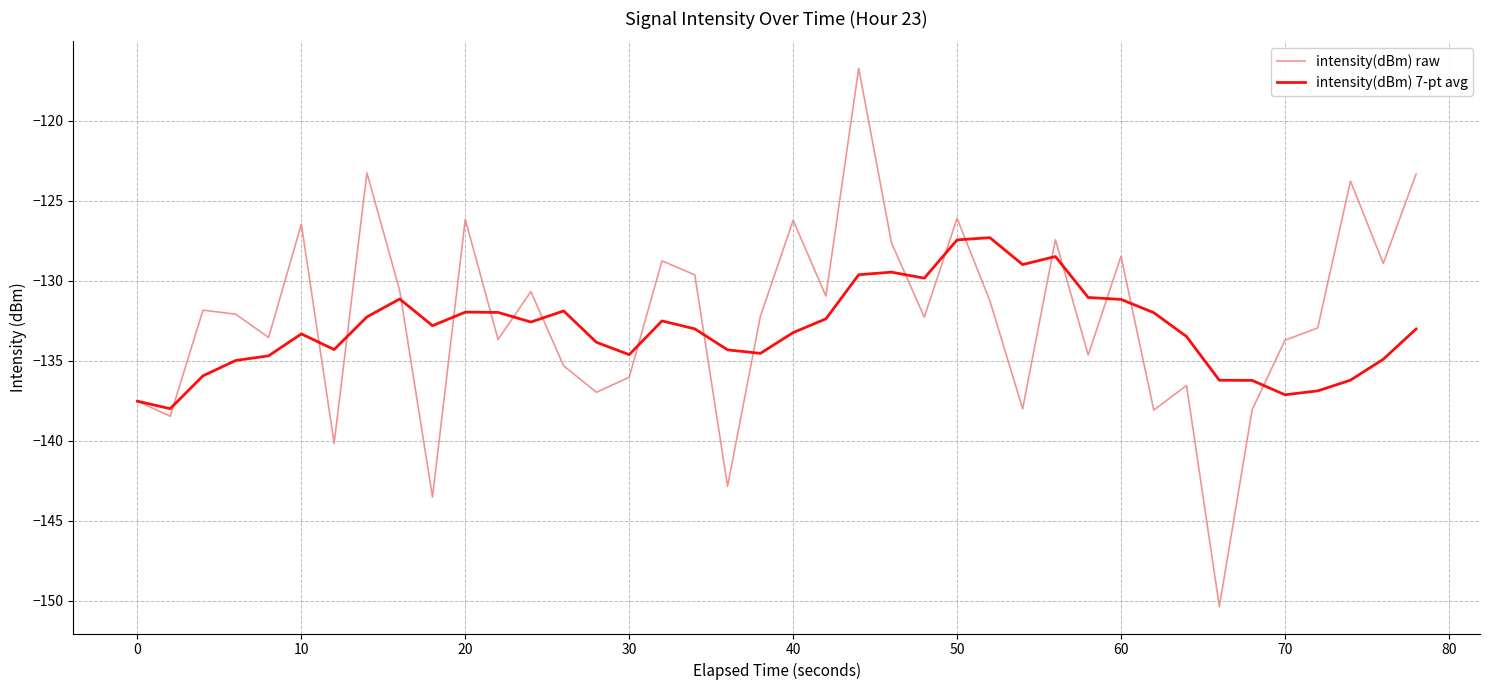

List the series in order of their peak value, highest first.

intensity(dBm) raw, intensity(dBm) 7-pt avg